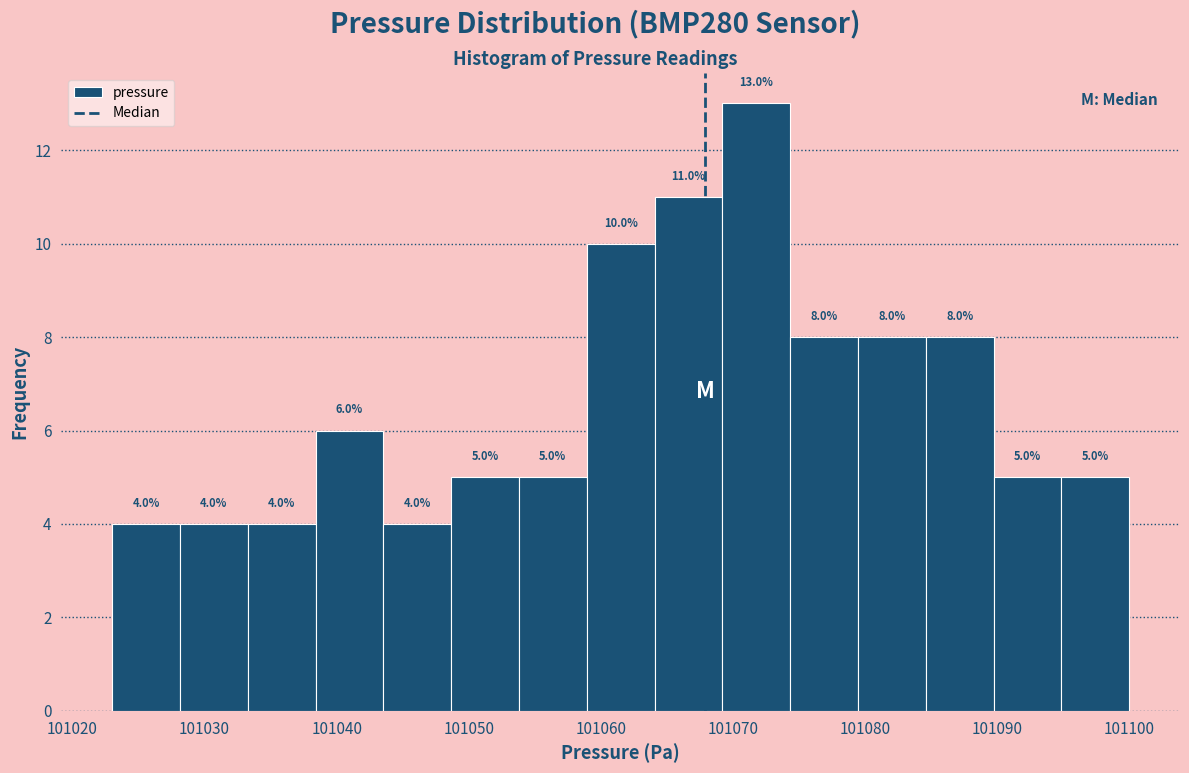

Reading left to right, list every bar in this chart as the range it spans on the x-axis followed by its height. The bar edges are not printed on the chart, so give them approximately, as read against the axis.

101023 to 101028: 4.0
101028 to 101033: 4.0
101033 to 101038: 4.0
101038 to 101044: 6.0
101044 to 101049: 4.0
101049 to 101054: 5.0
101054 to 101059: 5.0
101059 to 101064: 10.0
101064 to 101069: 11.0
101069 to 101074: 13.0
101074 to 101079: 8.0
101079 to 101085: 8.0
101085 to 101090: 8.0
101090 to 101095: 5.0
101095 to 101100: 5.0